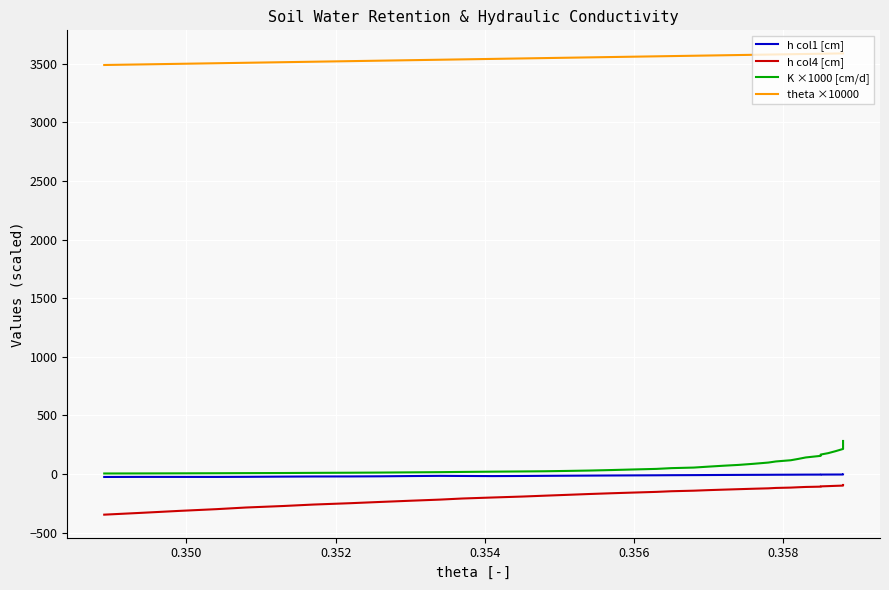

True or false: h col1 [cm] and h col4 [cm] cross at least once.

False